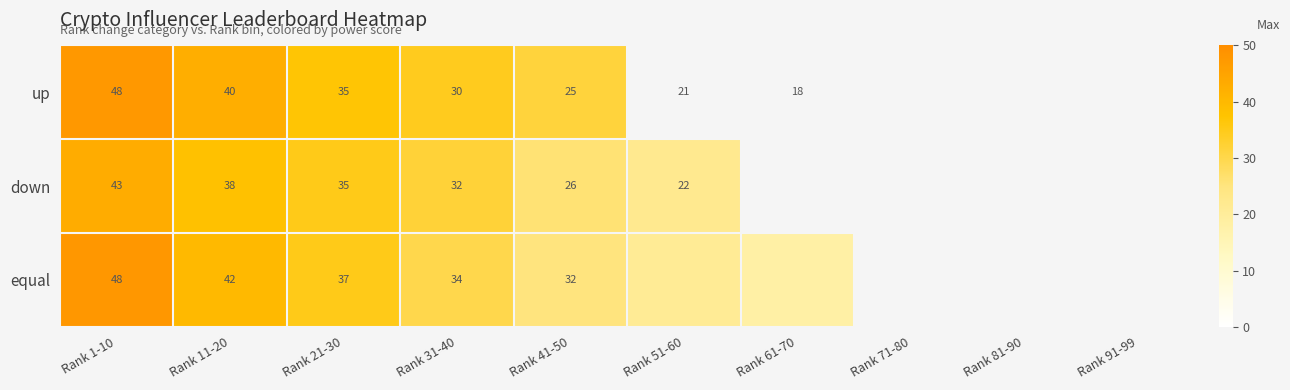

At Rank 41-50, list the series in order from smallest to largest.

up, down, equal